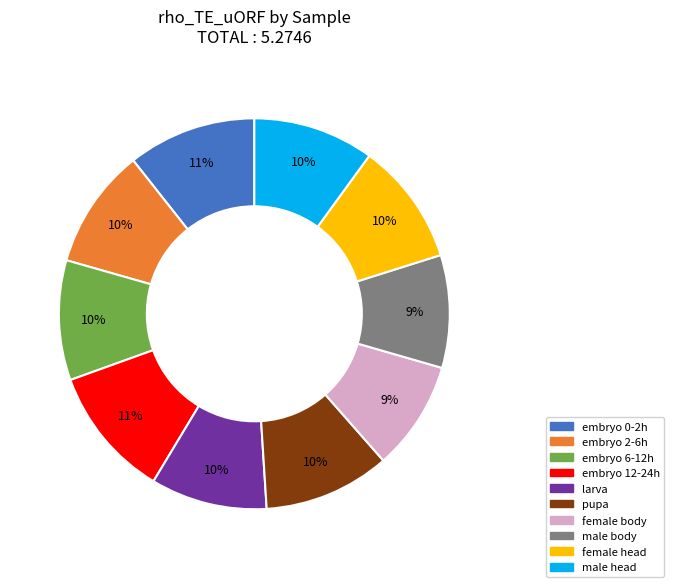

Between larva and embryo 0-2h, which is larger?

embryo 0-2h